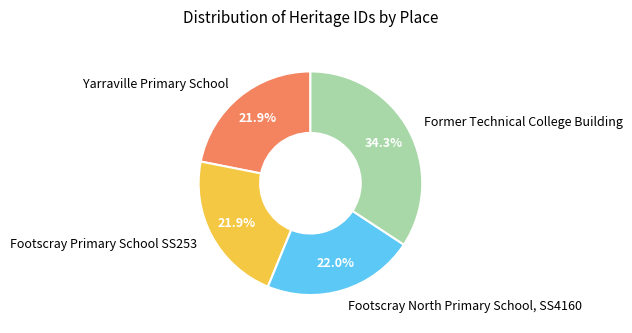

Is the sum of Footscray North Primary School, SS4160 and Yarraville Primary School greater than half?

No